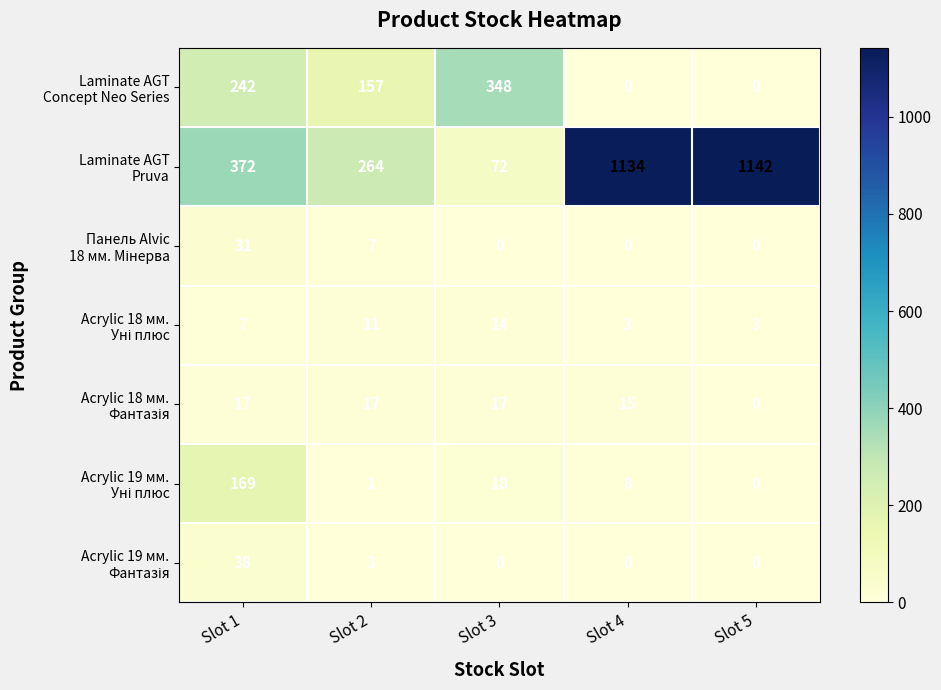

What is the difference between the highest and lowest values at Slot 2?

263